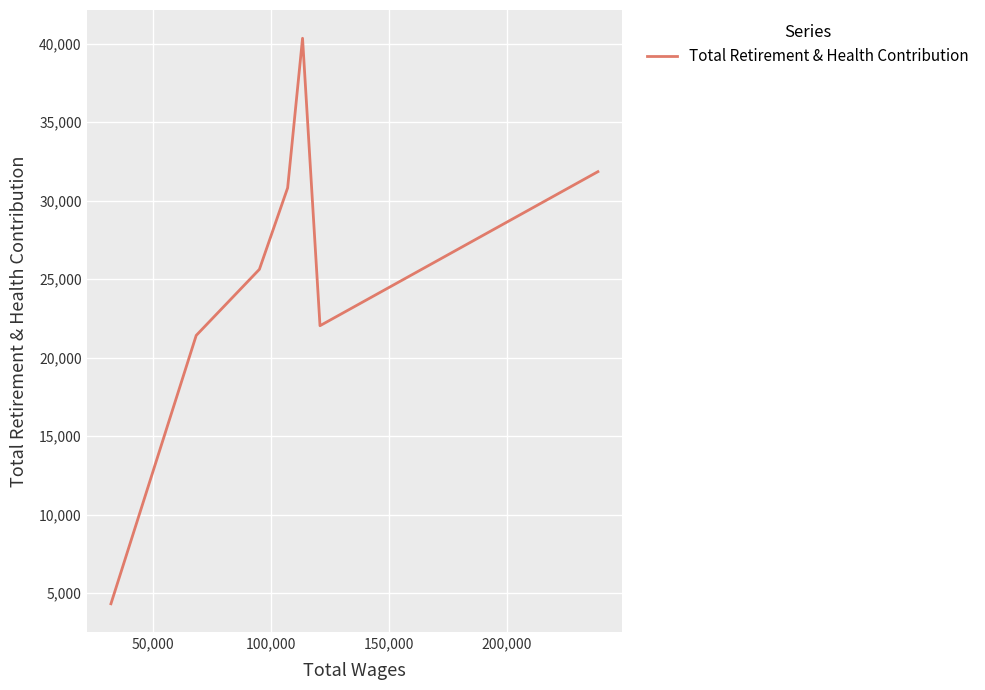

What is the greatest value displayed?

40334